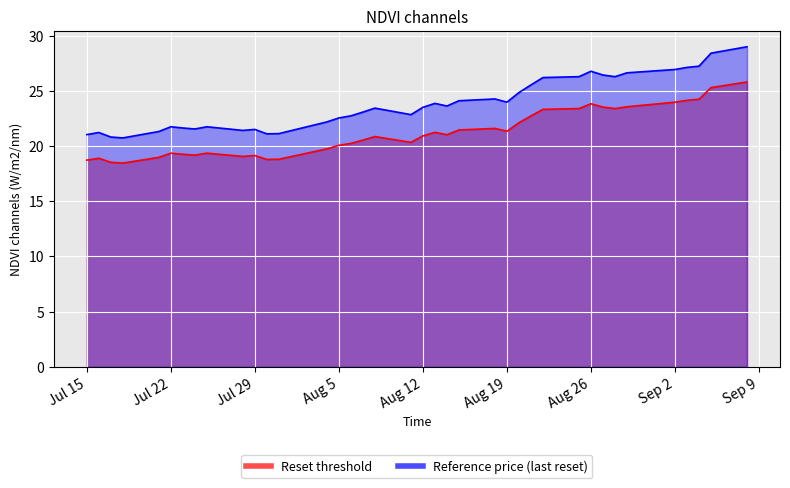

Which label corresponds to the largest value in the chart?

2025-09-08